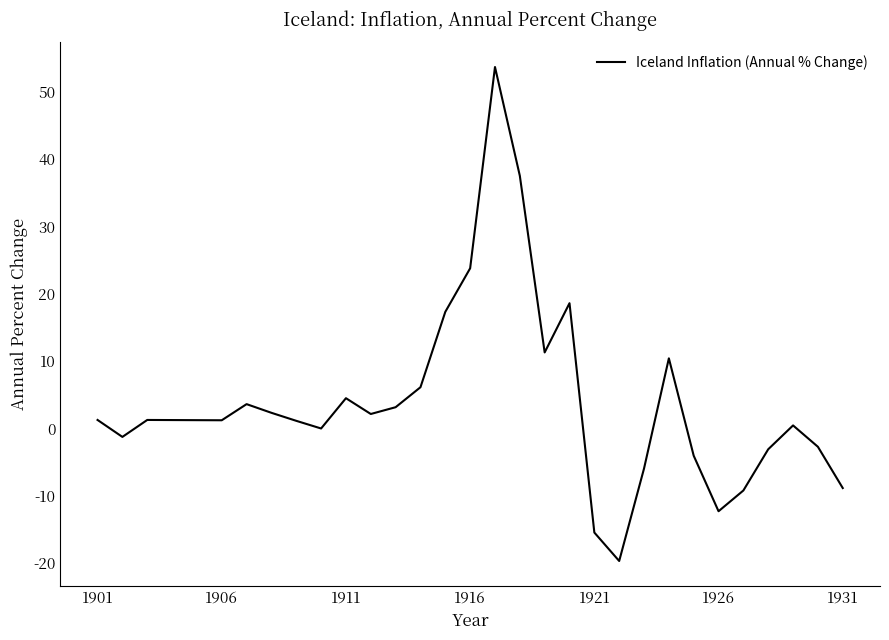

What is the greatest value displayed?

53.6